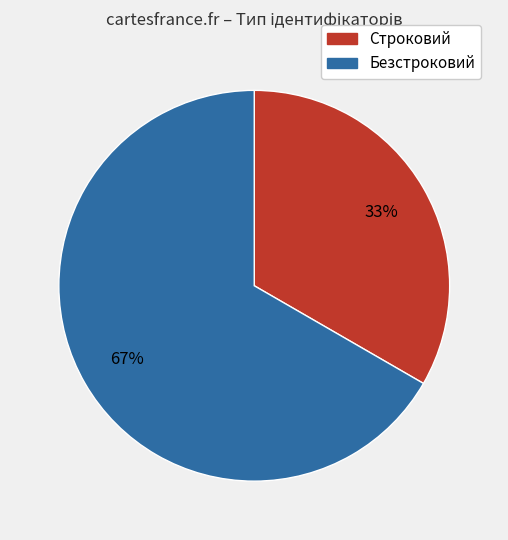

Does Строковий account for over 50% of the chart?

No